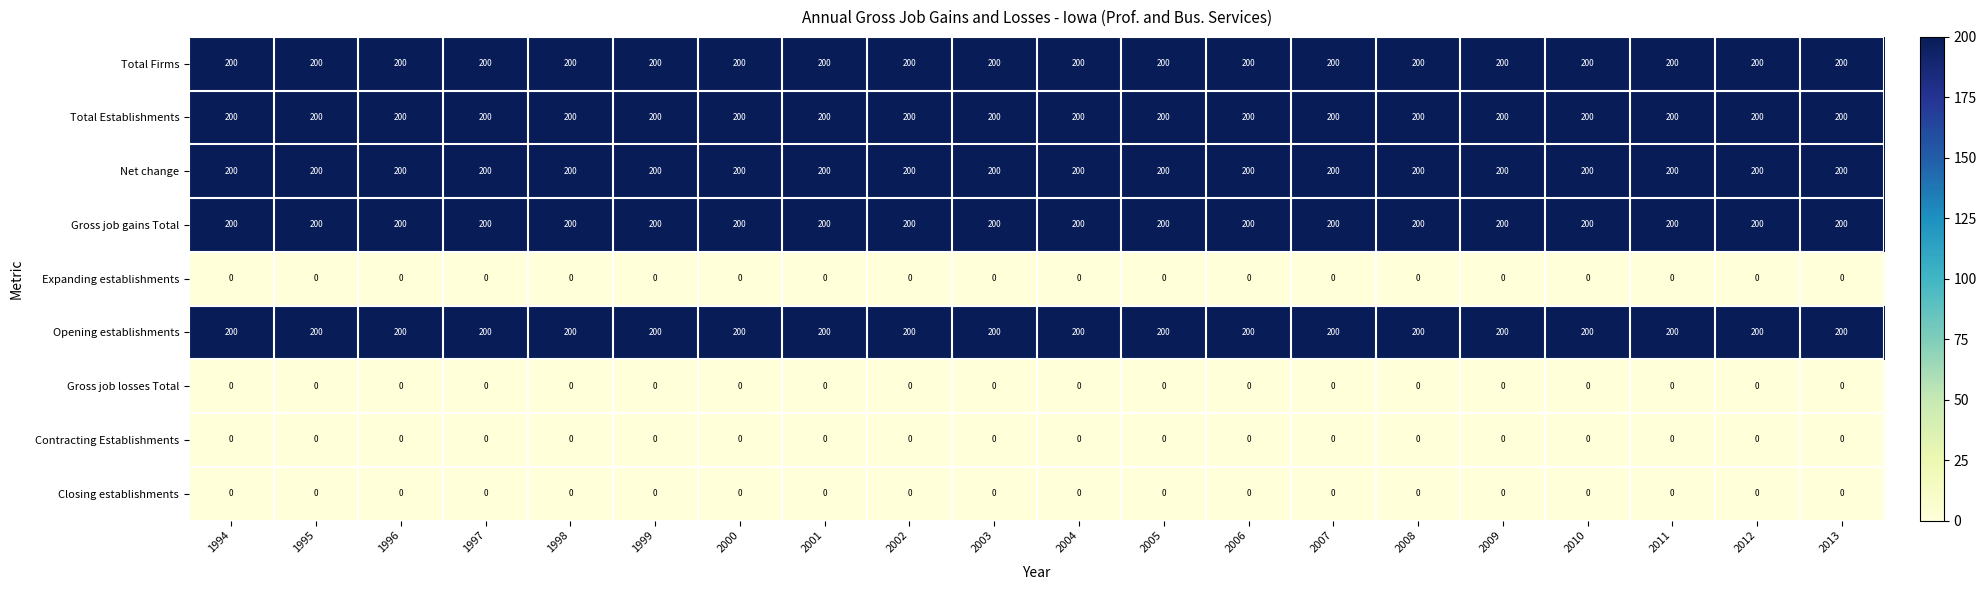

Read the Opening establishments value at 2007.

200